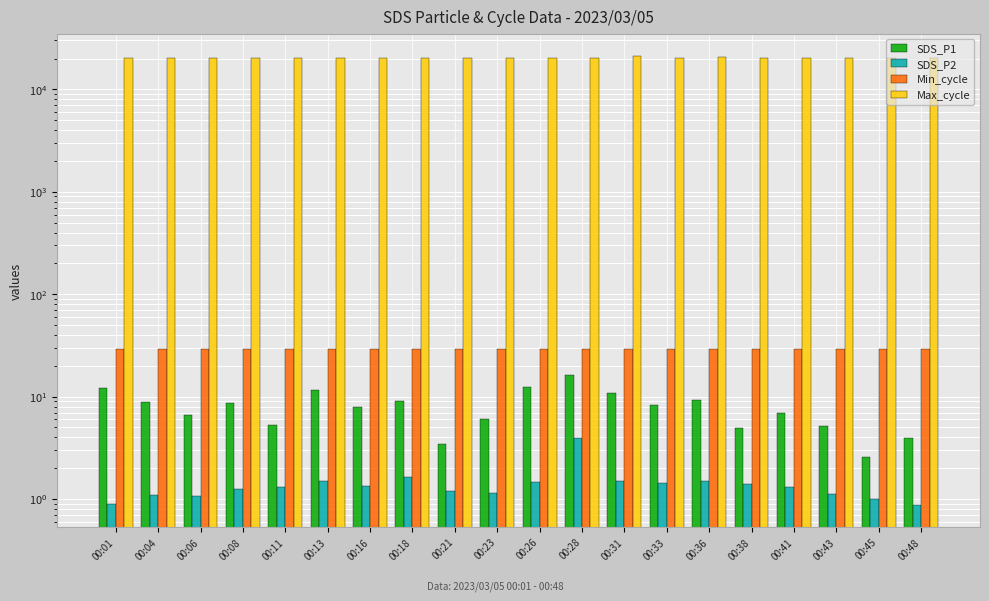

What is the maximum value for SDS_P1?

16.1